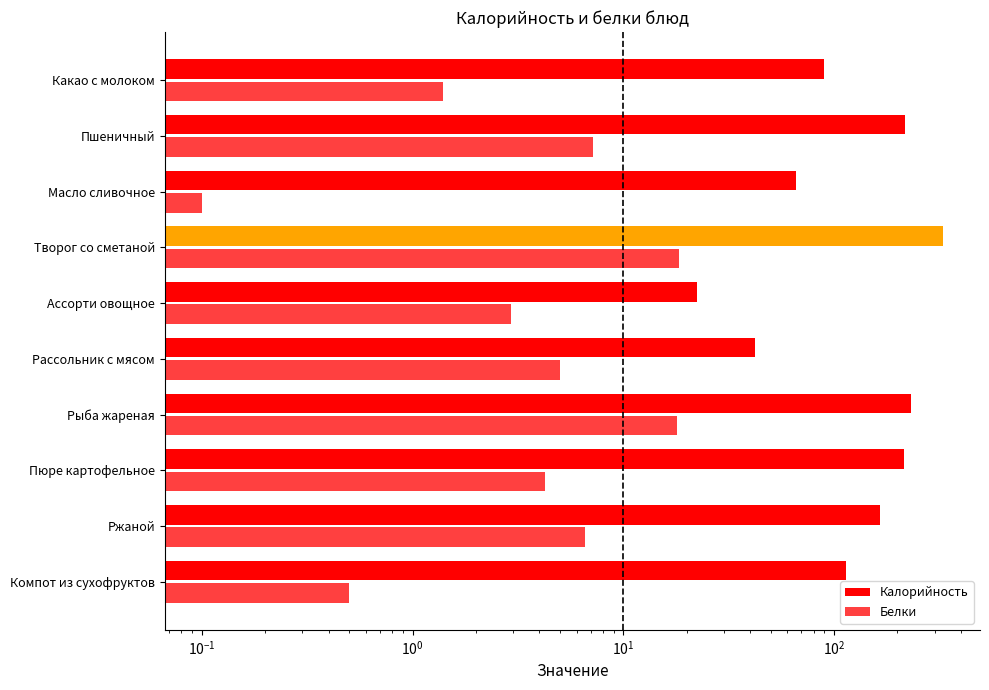

What is the sum of all Калорийность values?

1488.6